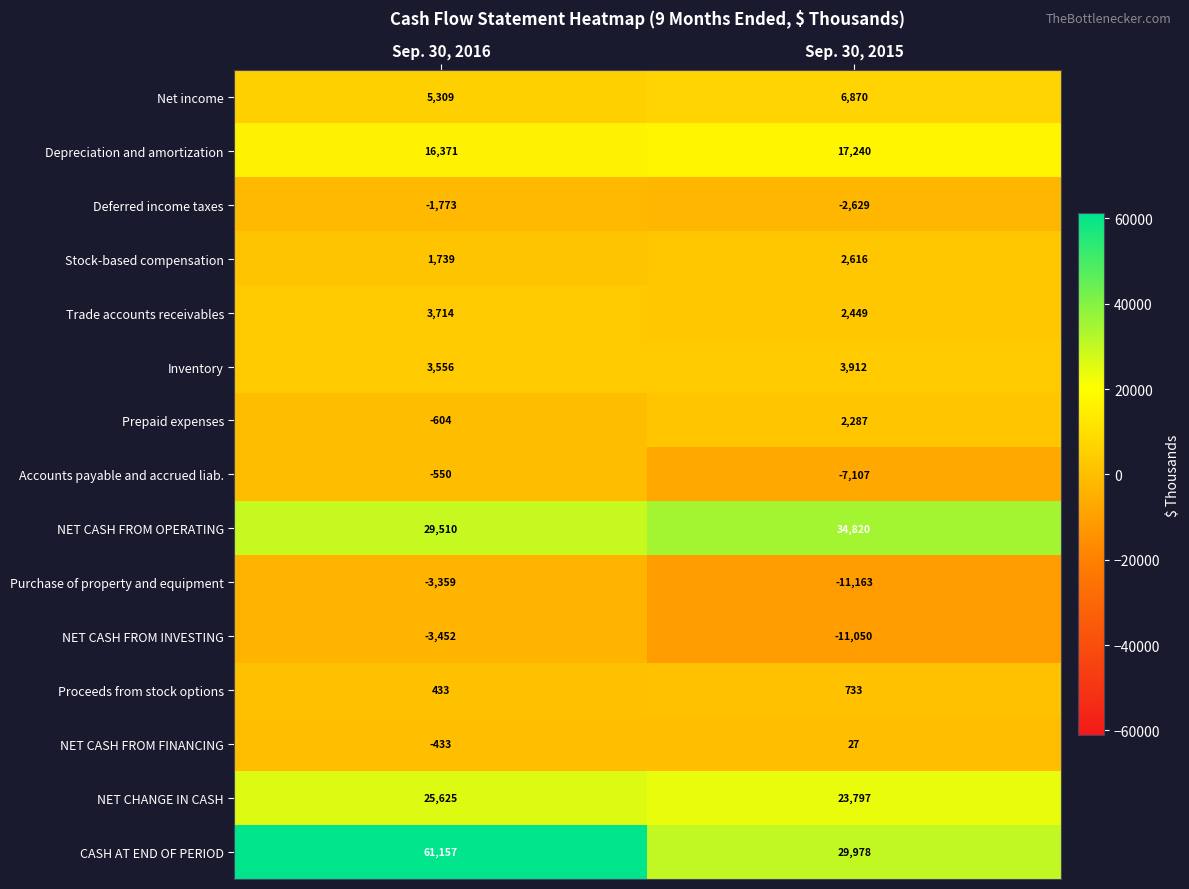

What is the spread (max minus min) of values at Sep. 30, 2016?

64609